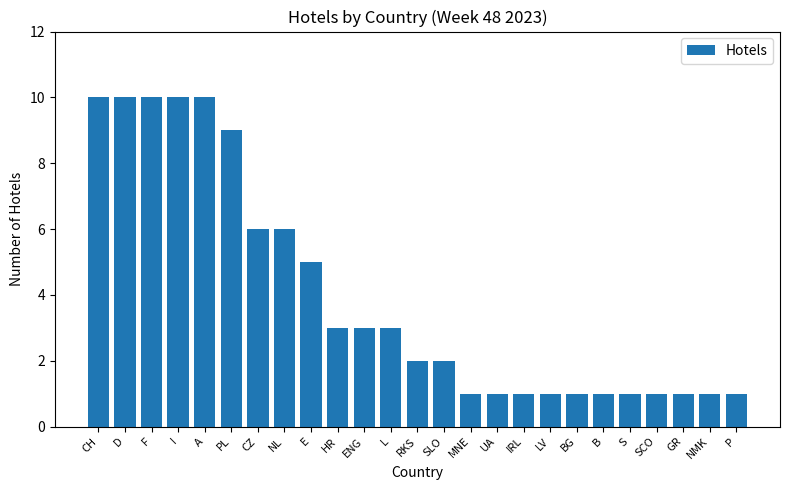

Where is the data nearest to the value 5?

E